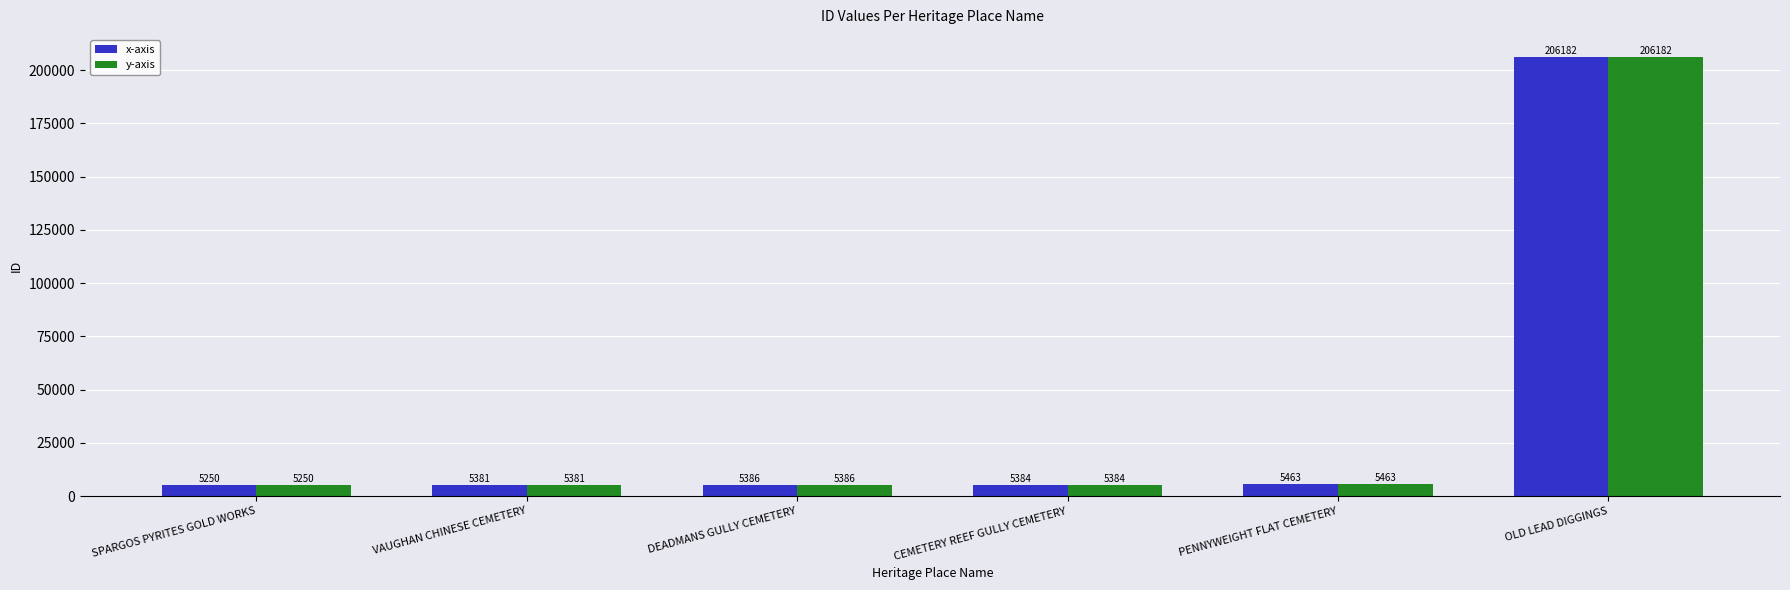

What is the label of the 6th bar from the left?

OLD LEAD DIGGINGS